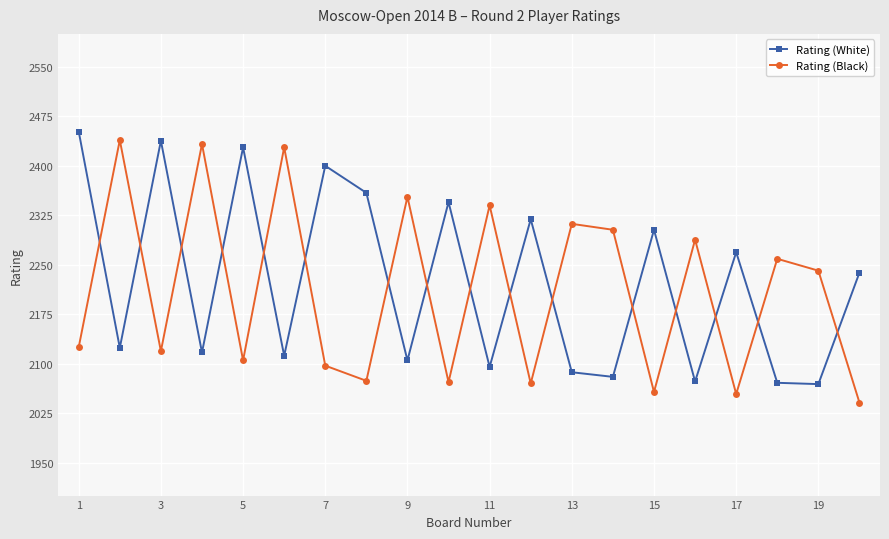

How many lines are shown in the chart?

2